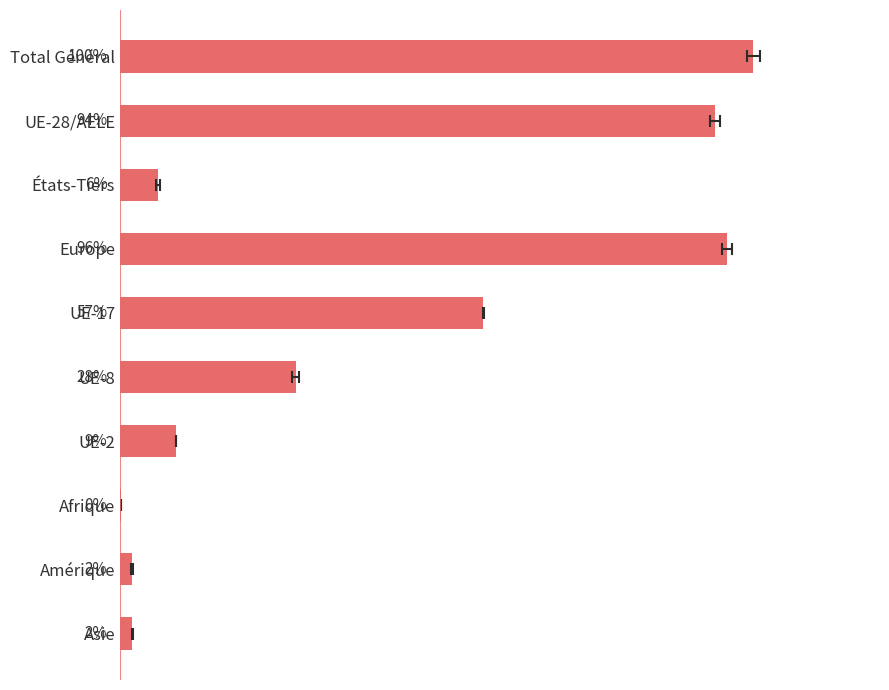

What is the change in value from Europe to UE-17?

-38.5